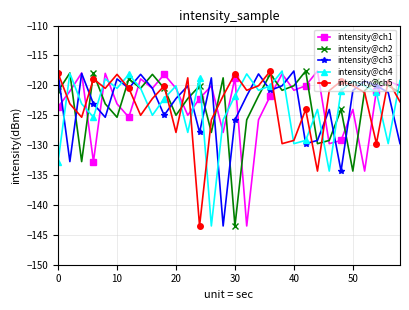

What is the average value of the intensity@ch2 series?

-123.2